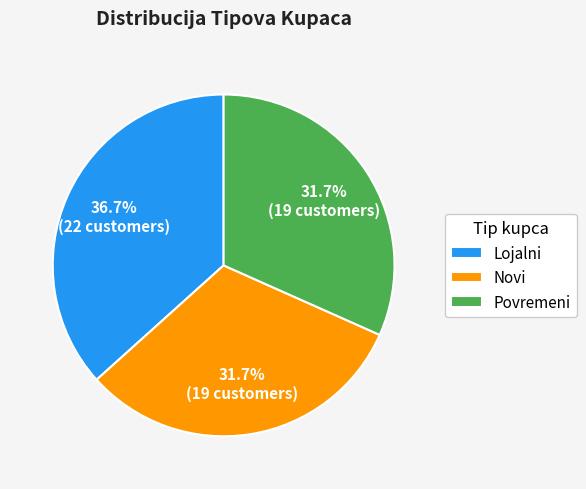

How many slices are in this pie chart?

3